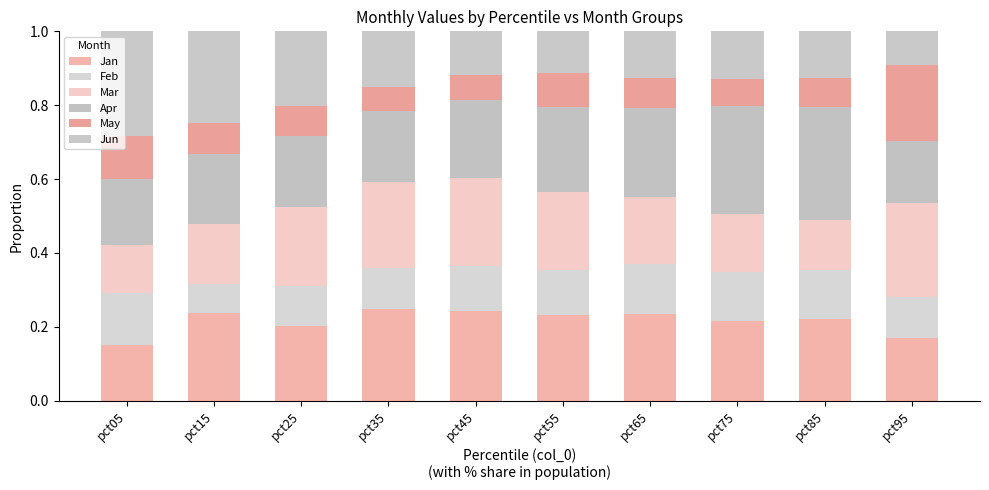

Are the bars grouped side by side (vs. stacked)?

No